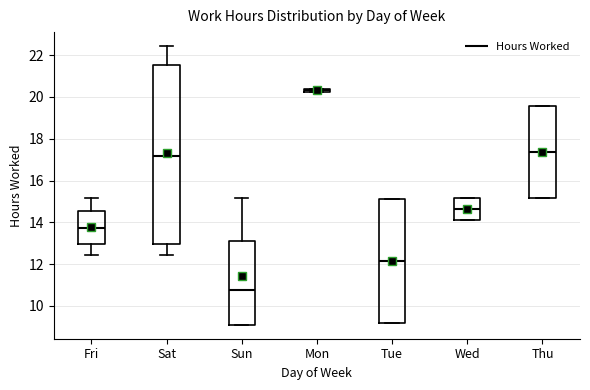

Which box's median line is the highest?

Mon